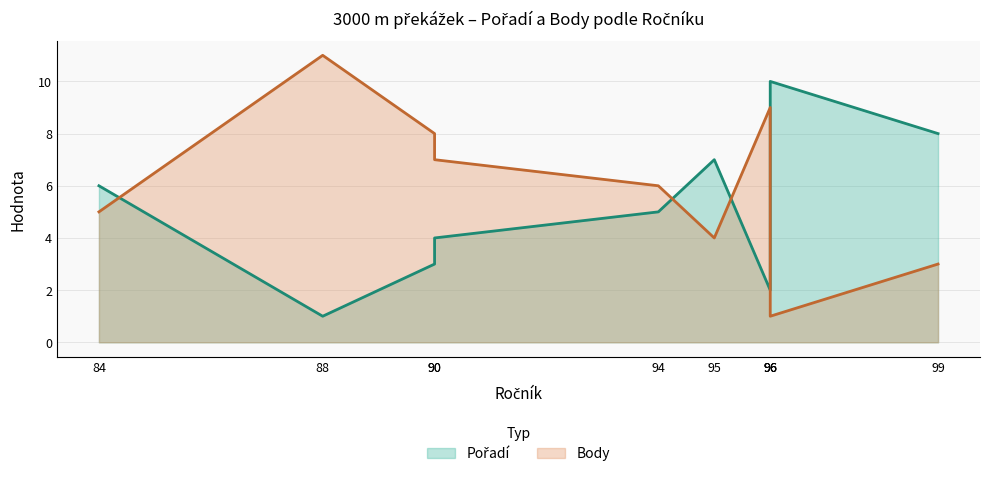

Where do Body and Pořadí first cross each other?

84 and 88